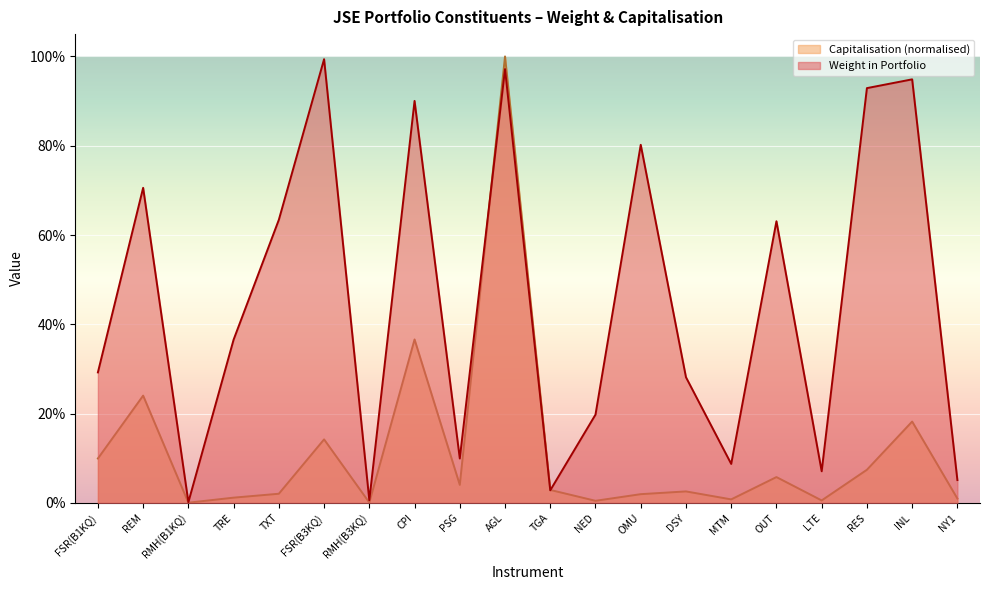

At which category is the sum across all series the highest?

AGL